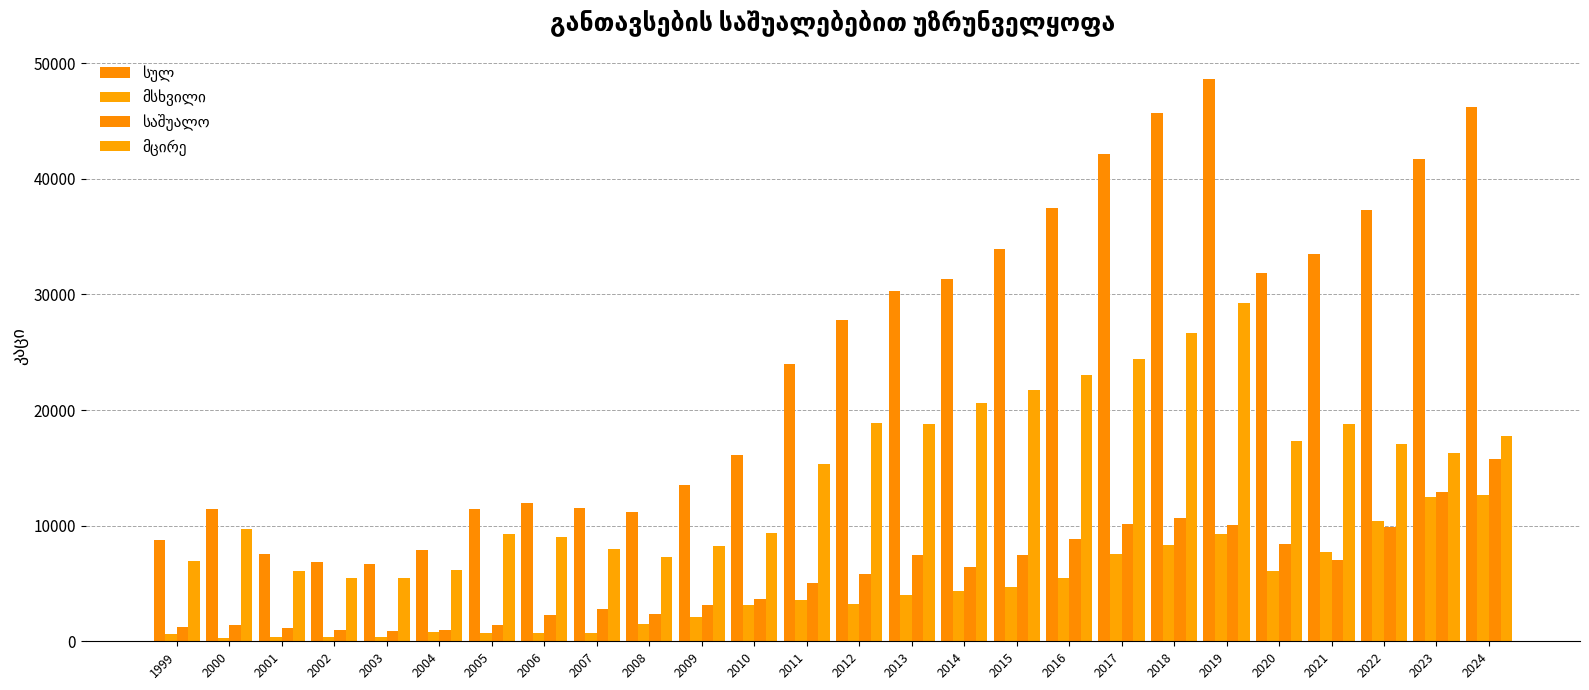

How many series are shown in this chart?

4